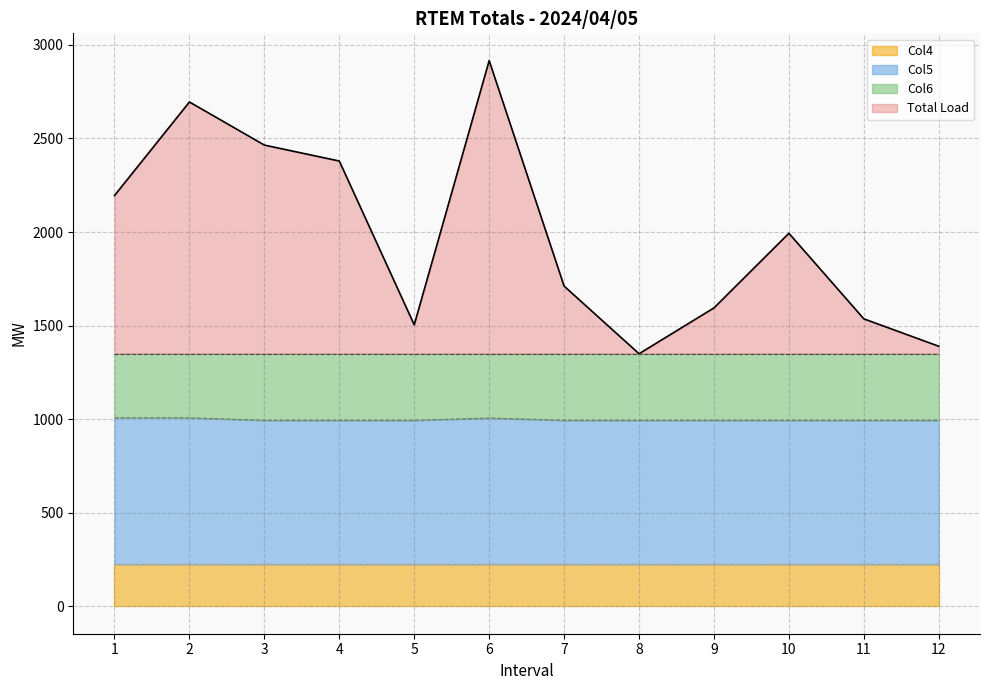

True or false: Col5 and Total Load intersect in this chart.

False